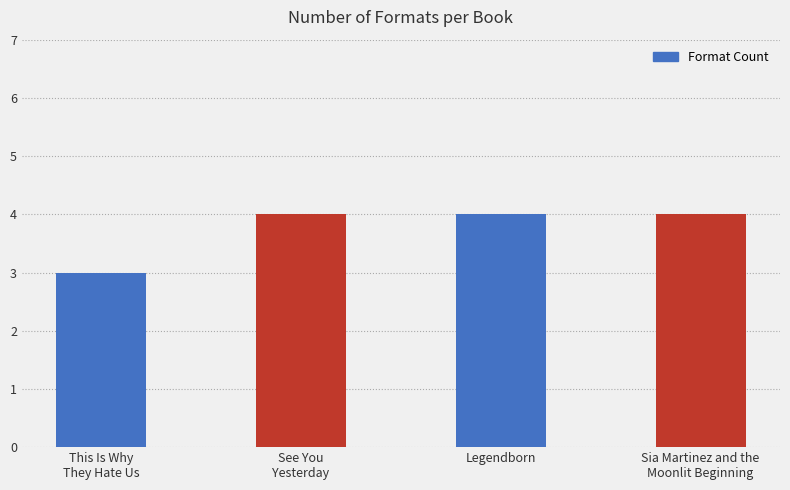

Reading left to right, extract all data points from this chart.

3	4	4	4